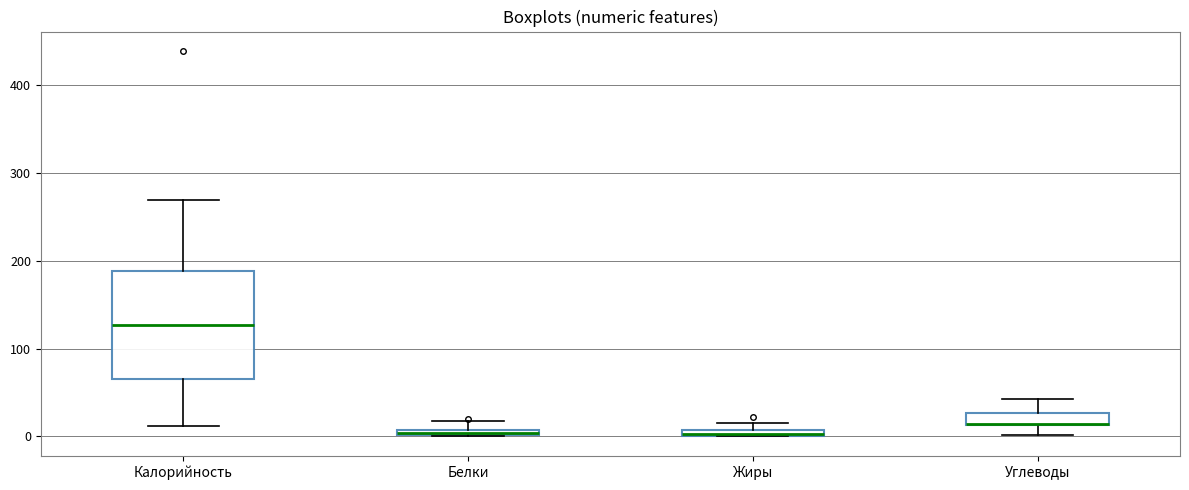

Where is the upper edge of the box for Жиры on the y-axis? The values are not printed on the chart, so give them approximately, as read against the axis.

10